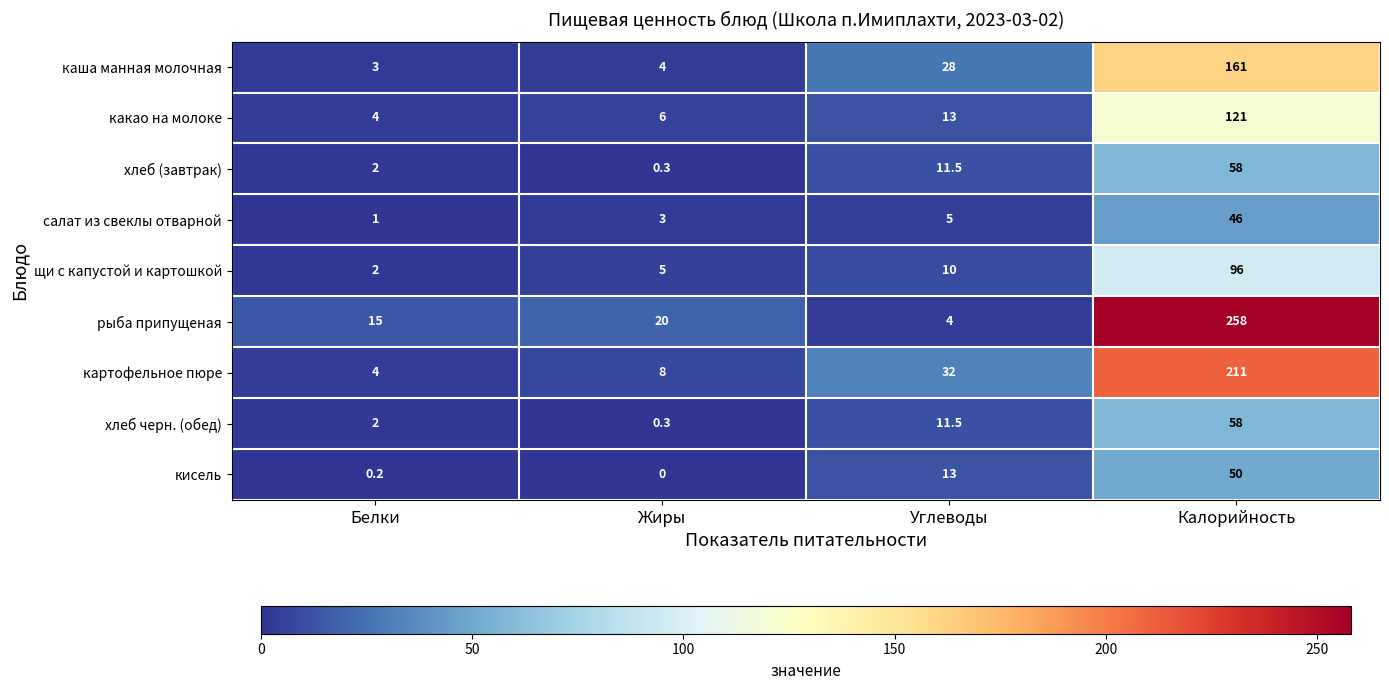

What is the difference between the highest and lowest values at Калорийность?

212.0